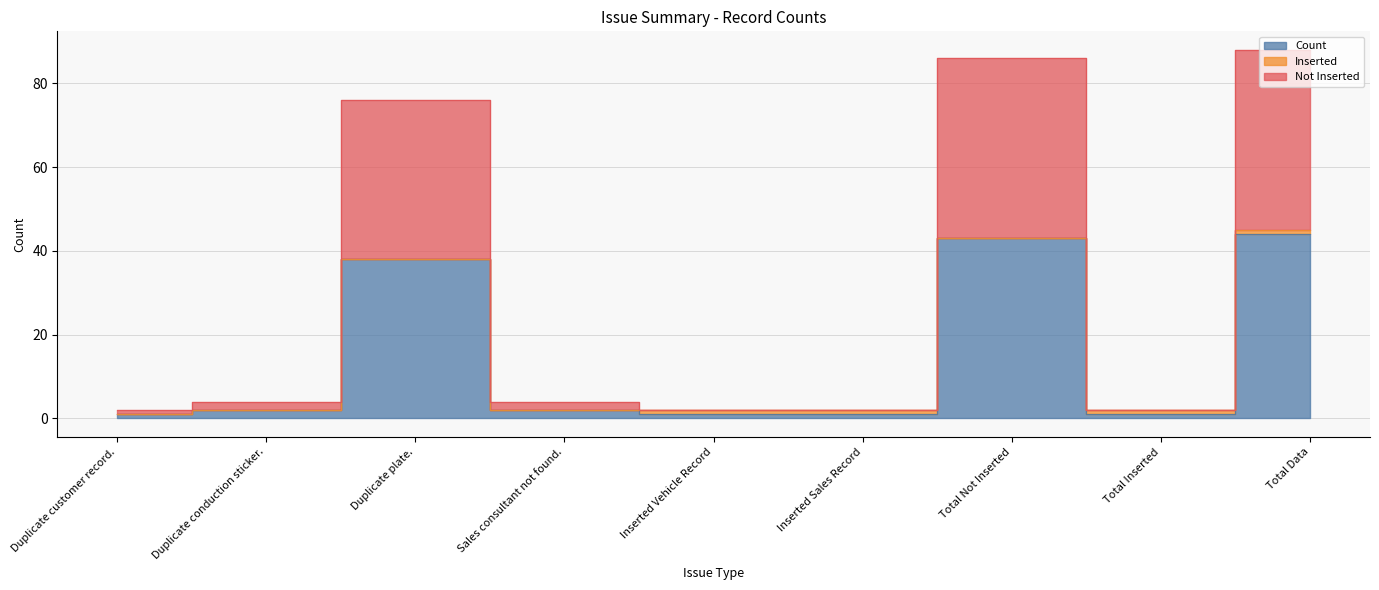

True or false: Not Inserted has a value of 2 at Inserted Sales Record.

True